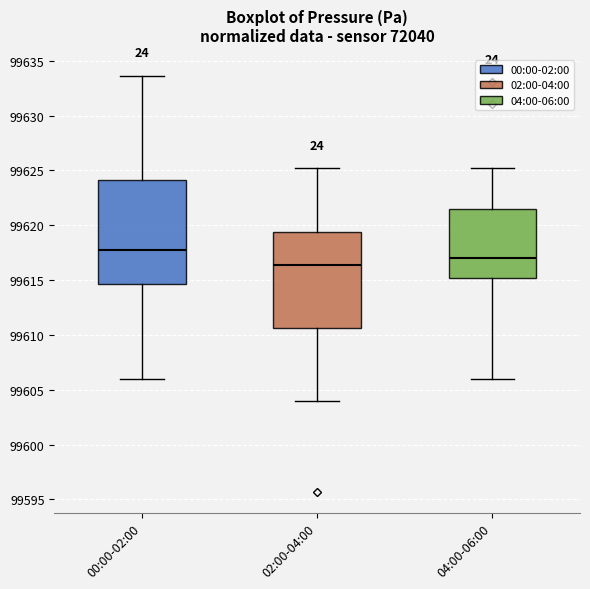

Comparing the boxes themselves (not the whiskers), which one is the tallest?

00:00-02:00